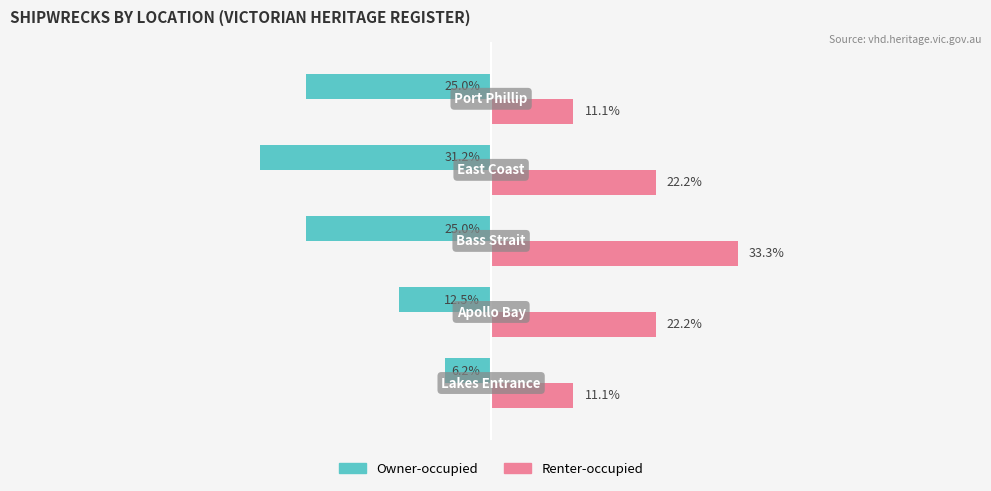

Which series has the widest spread of values?

Owner-occupied